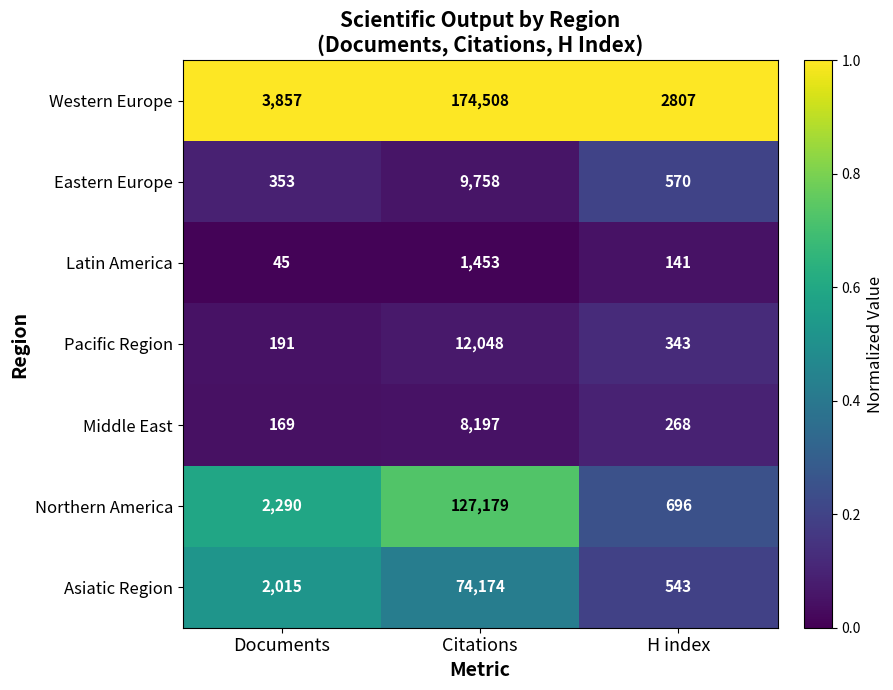

What is the average value of the Eastern Europe series?

3560